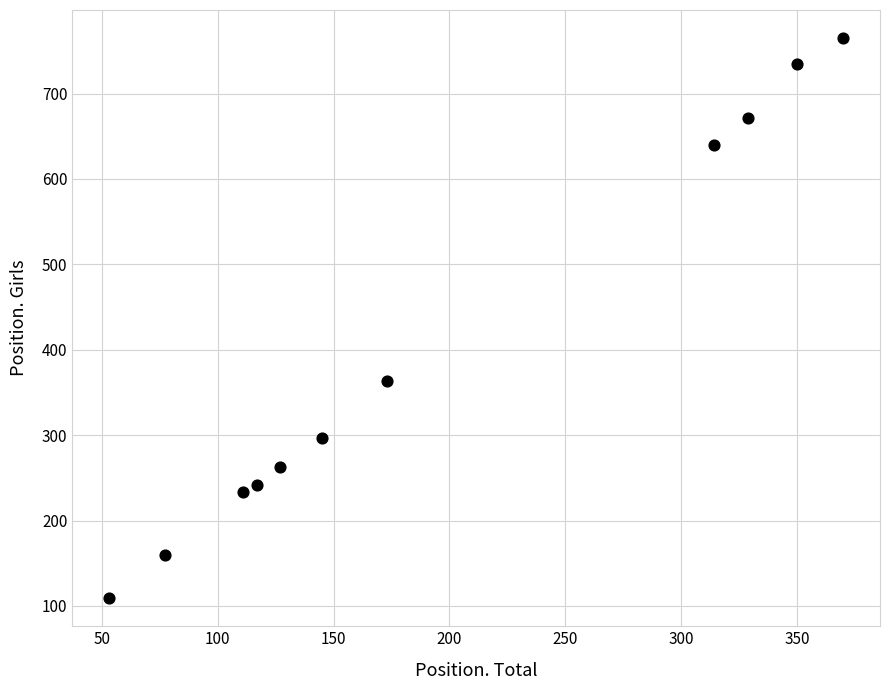

What Y value in the scatter plot is closest to 437?

363